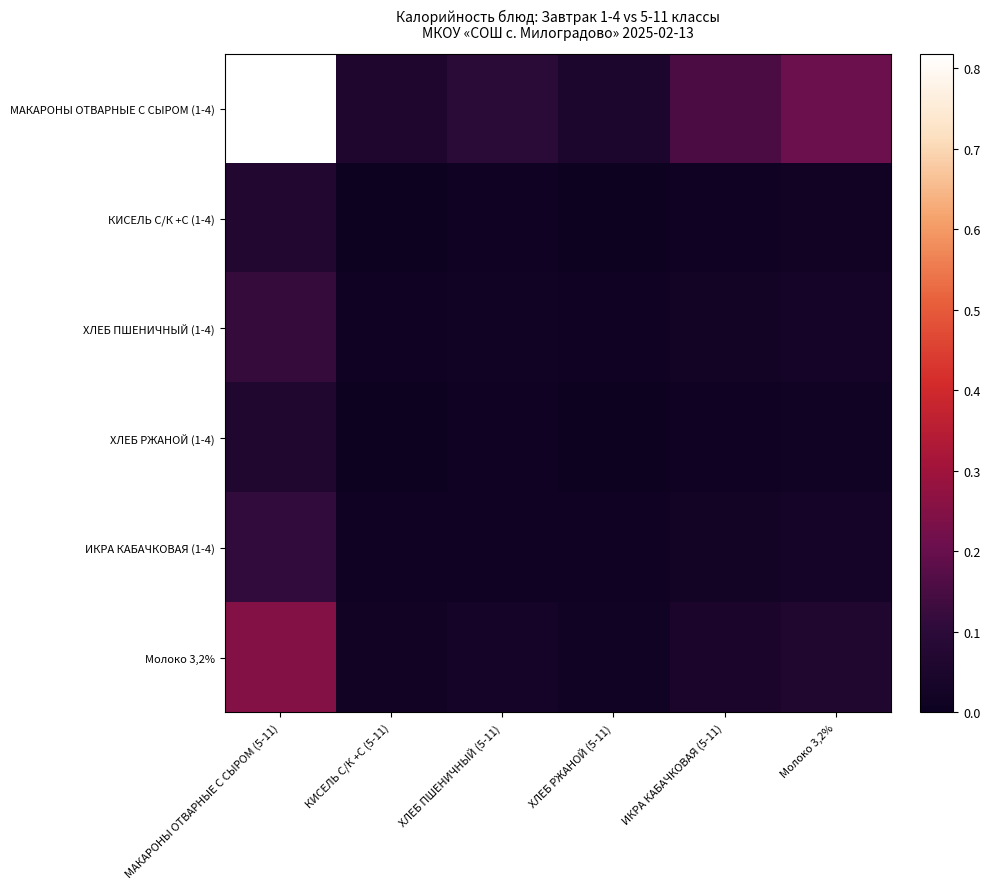

Which label corresponds to the smallest value in the chart?

ХЛЕБ РЖАНОЙ (5-11)